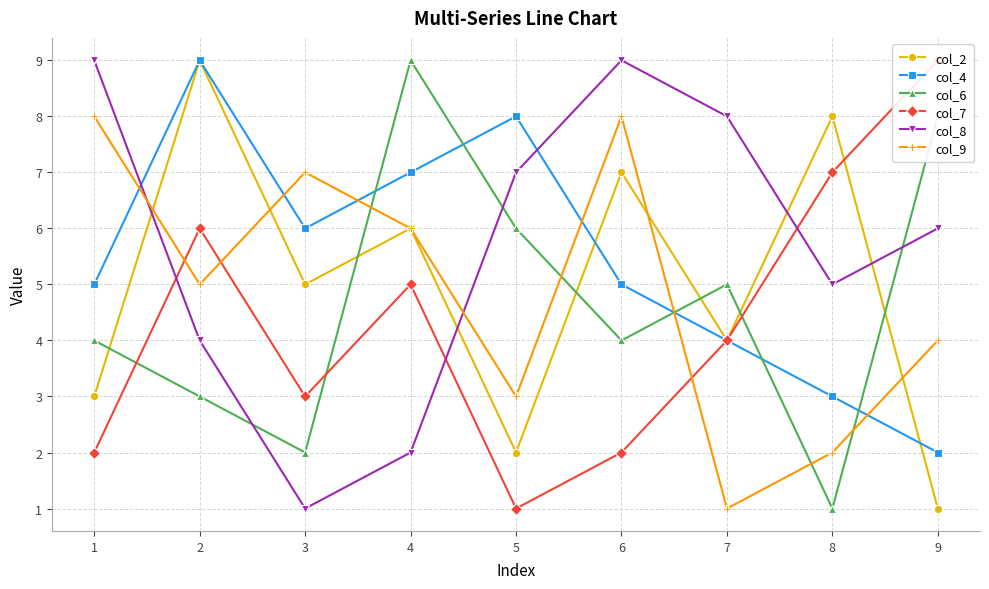

True or false: col_8 has a value of 9 at 6.

True